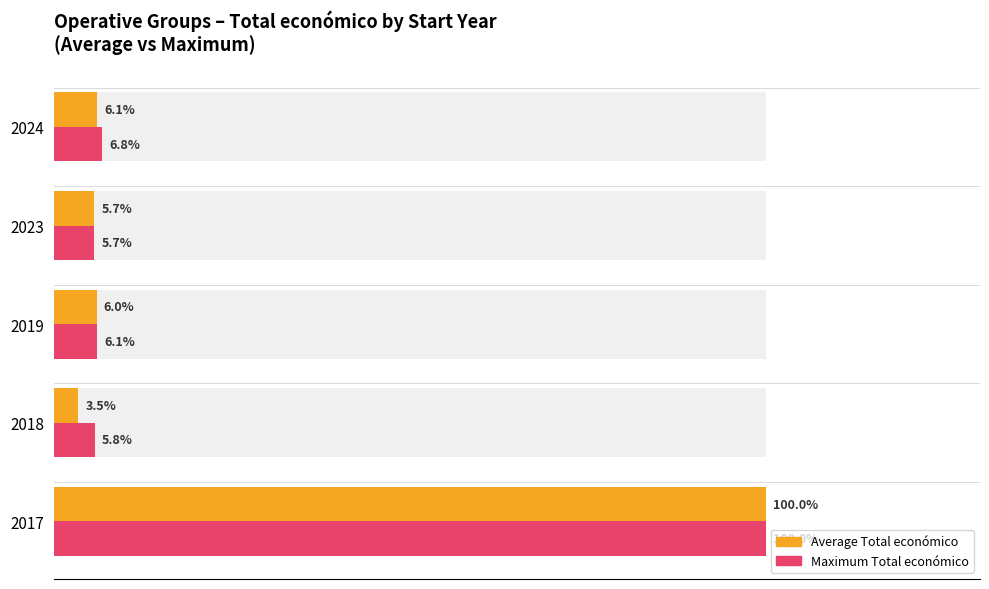

At 2019, list the series in order from smallest to largest.

Average Total económico, Maximum Total económico